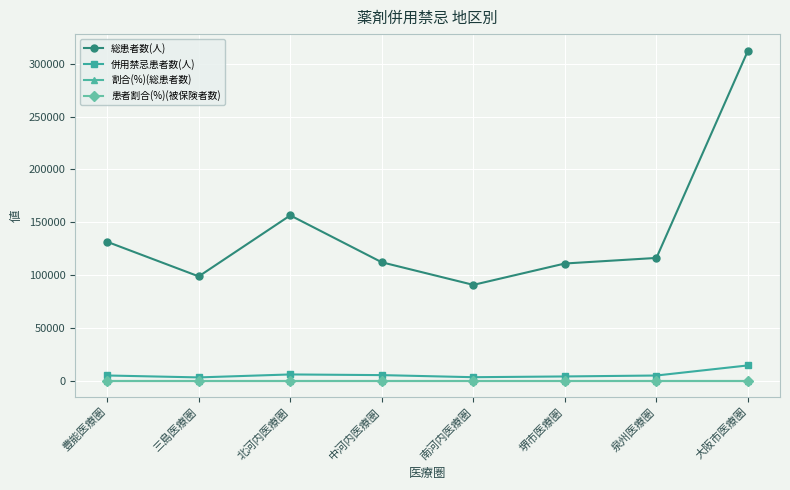

True or false: 併用禁忌患者数(人) has a value of 5791.0 at 北河内医療圏.

True